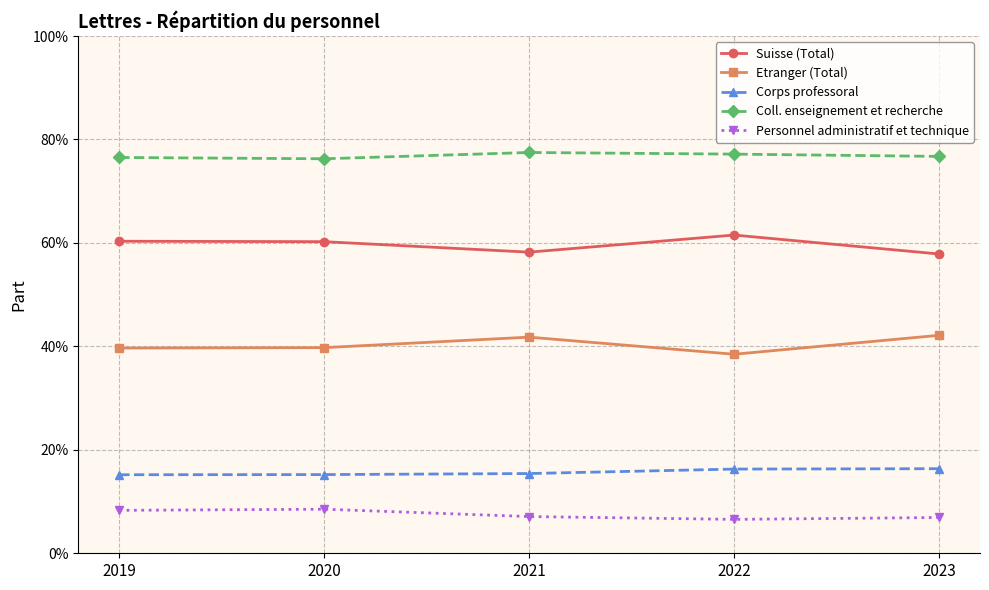

List the labels in order of Personnel administratif et technique value, smallest first.

2022, 2023, 2021, 2019, 2020